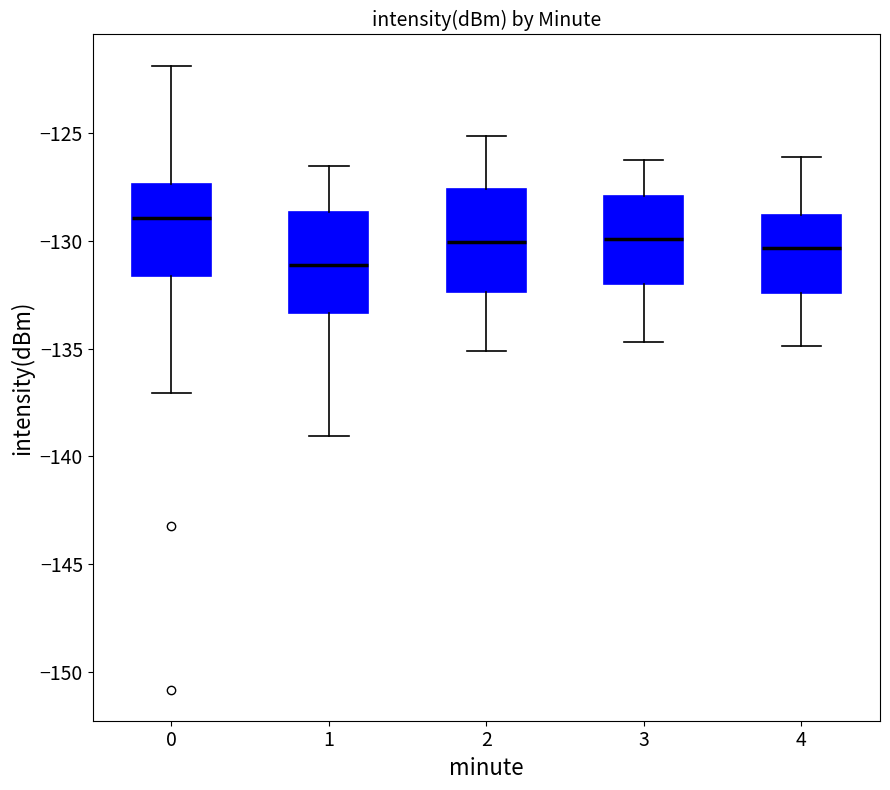

Which box's median line is the highest?

0